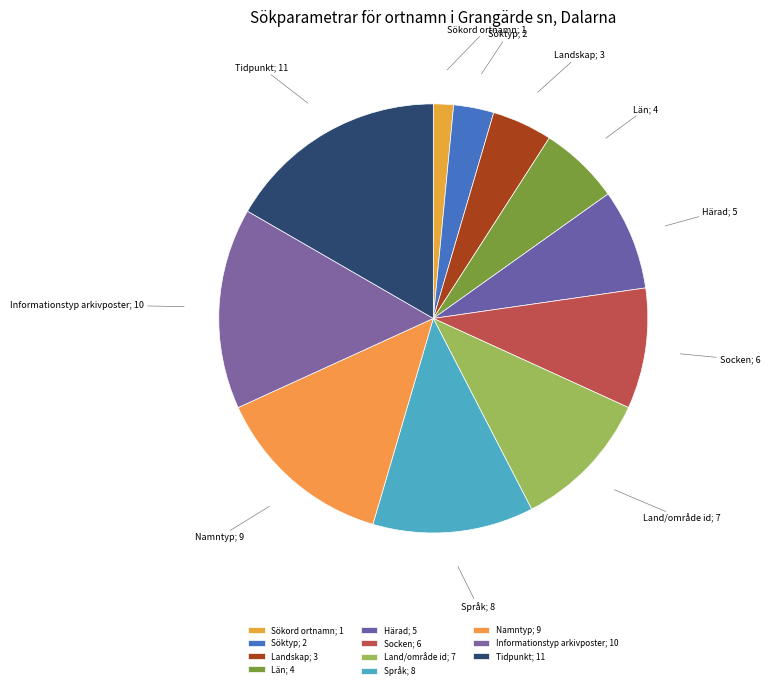

Is there any slice that represents more than half of the pie?

No